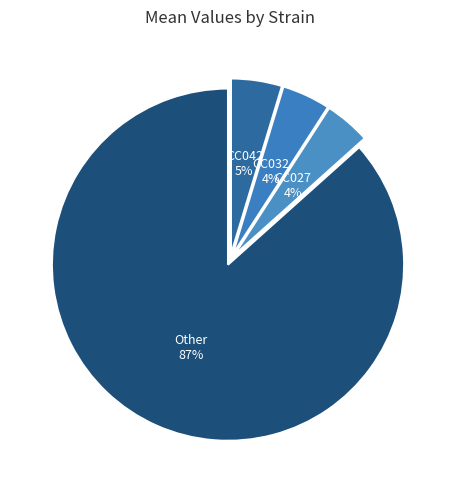

Is it true that CC042 is 5% of the pie?

True